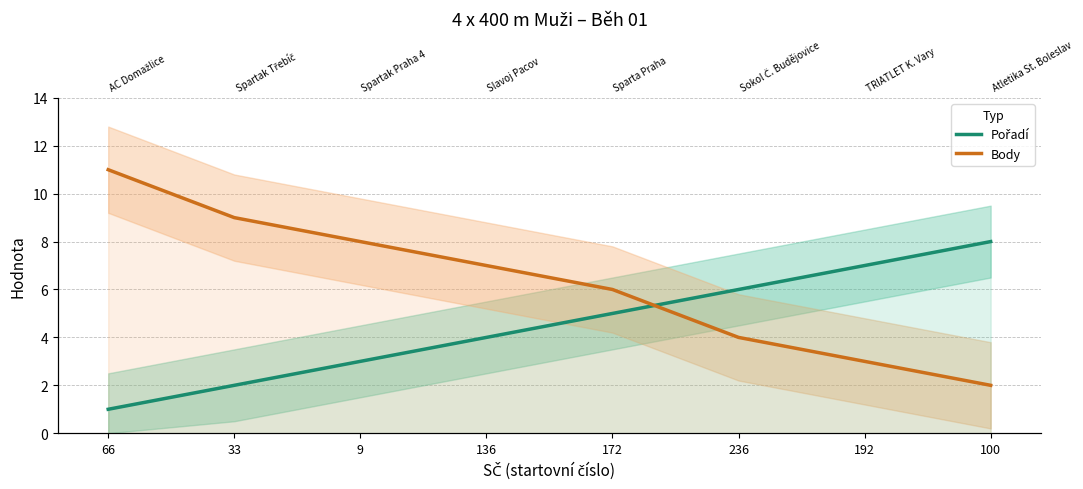

What is the sum of the Pořadí values at 33 and 66?

3